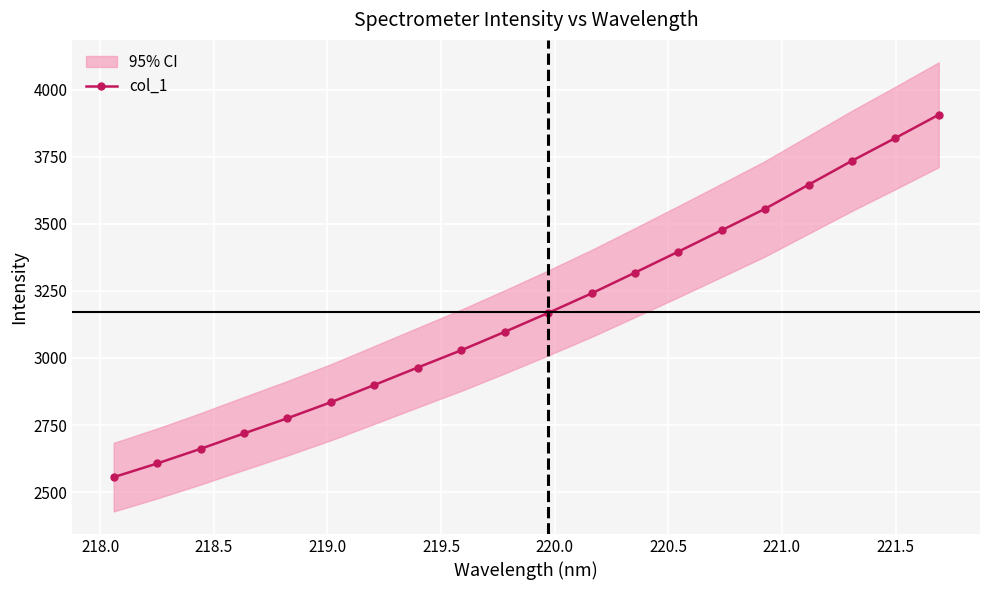

True or false: col_1 has more than 0 interior local peaks.

False